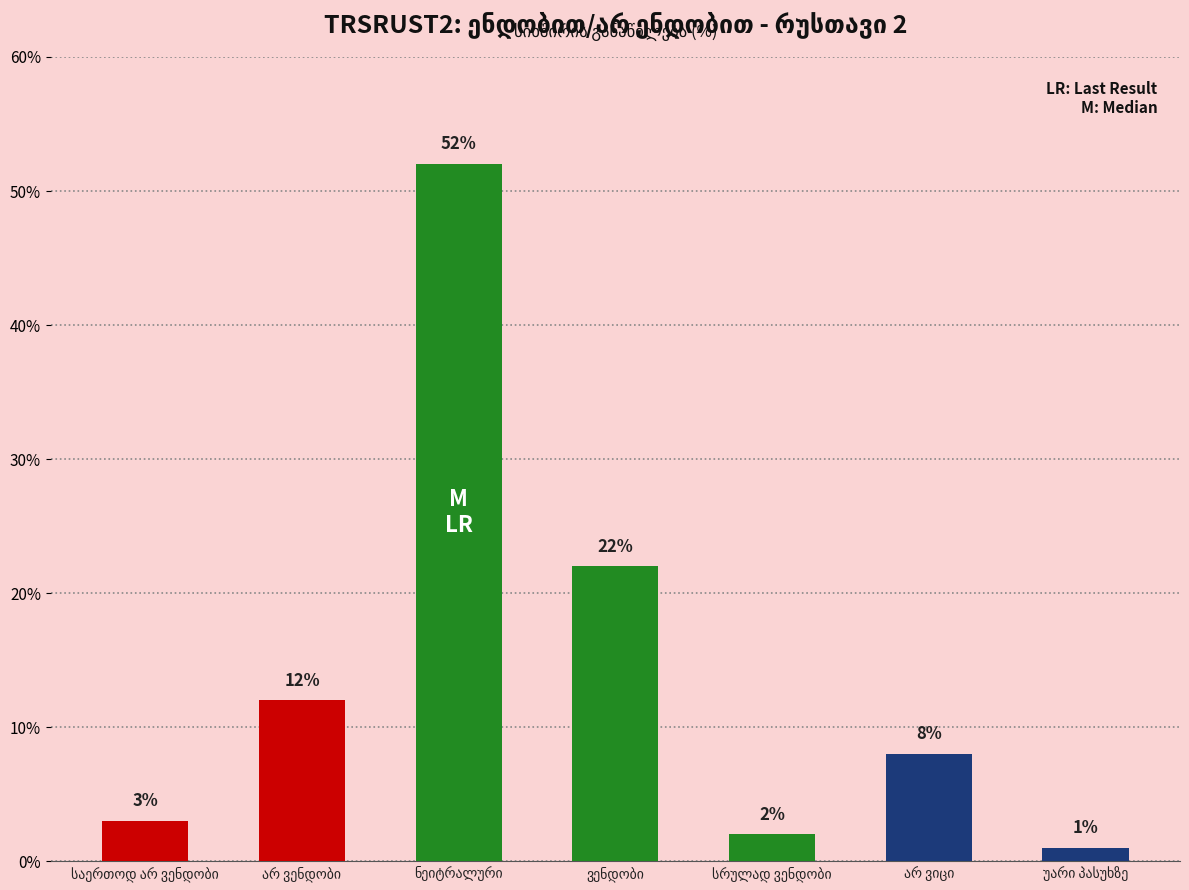

What is the value of the 7th bar from the left?

1